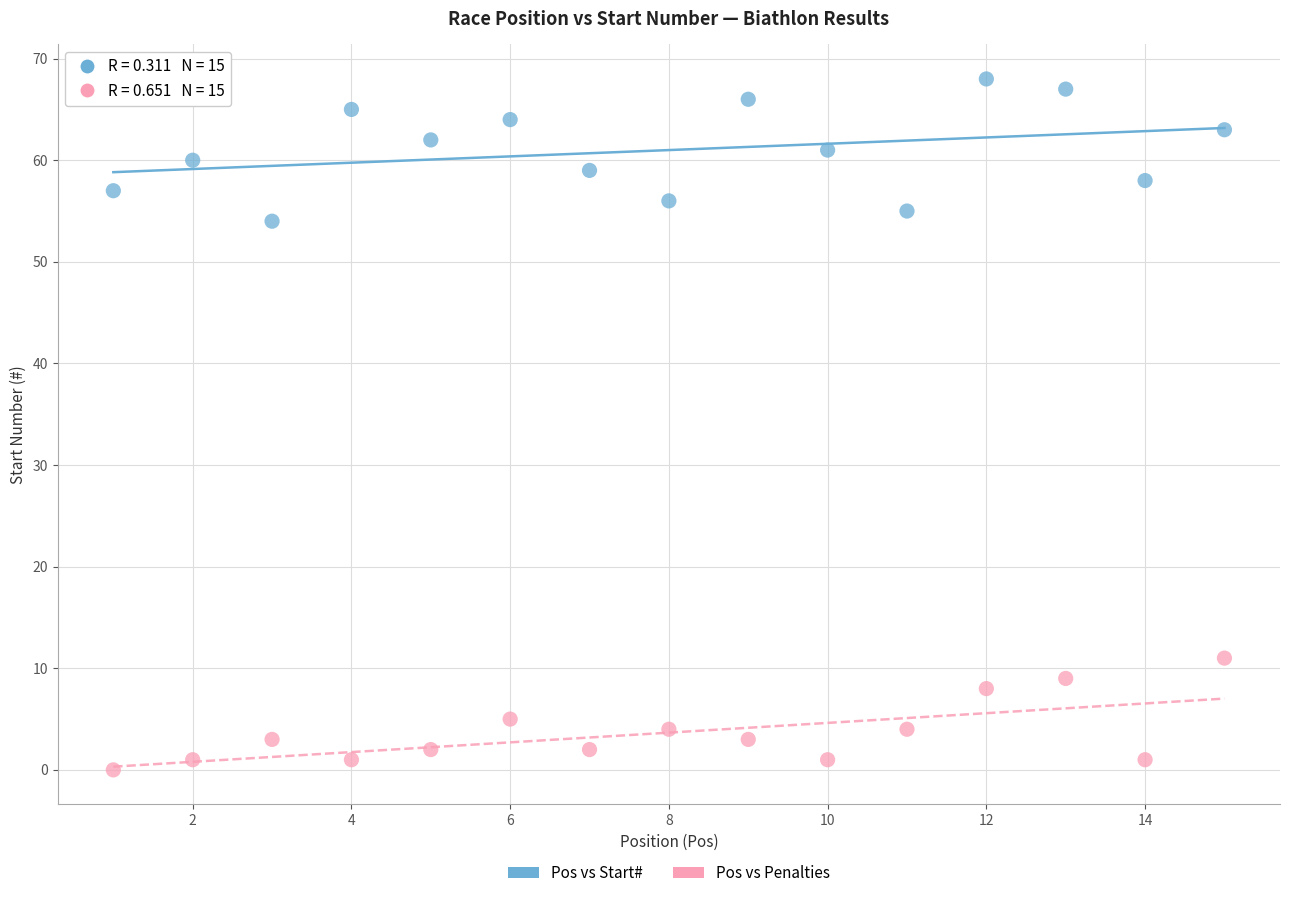

Across all data points, what is the range of X values (max minus min)?

14